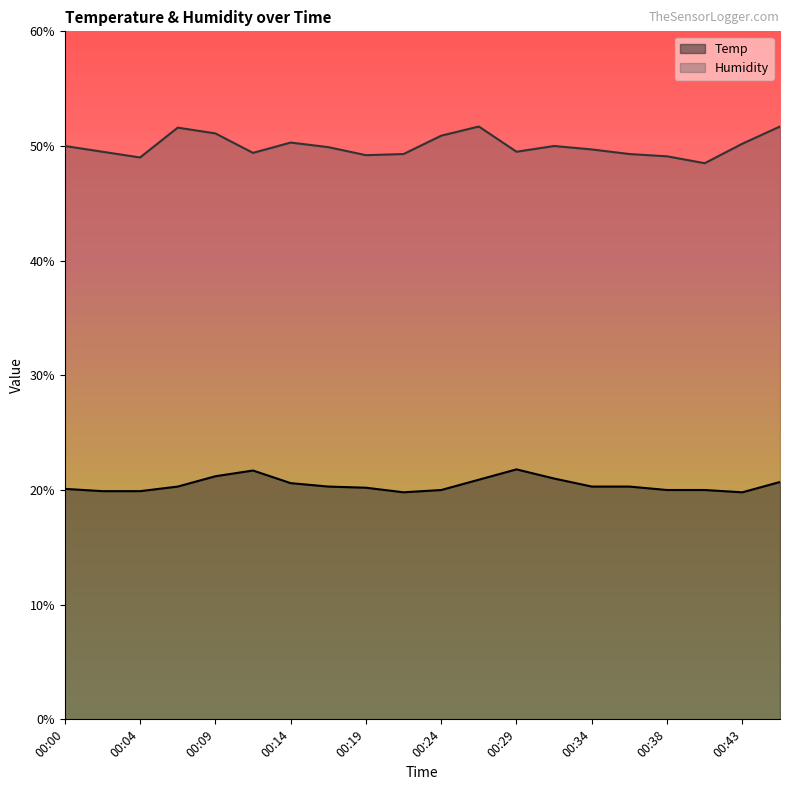

What is the difference between the Temp values at 00:24 and 00:19?

0.2